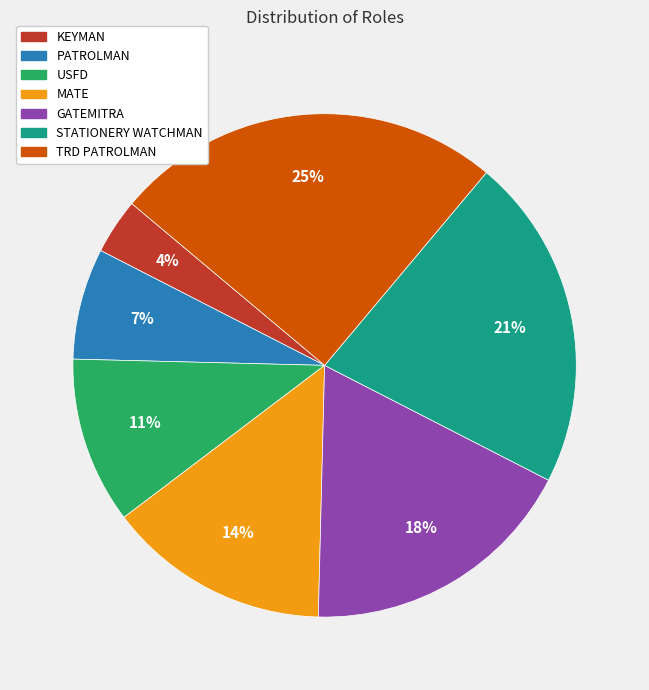

Between TRD PATROLMAN and USFD, which is larger?

TRD PATROLMAN